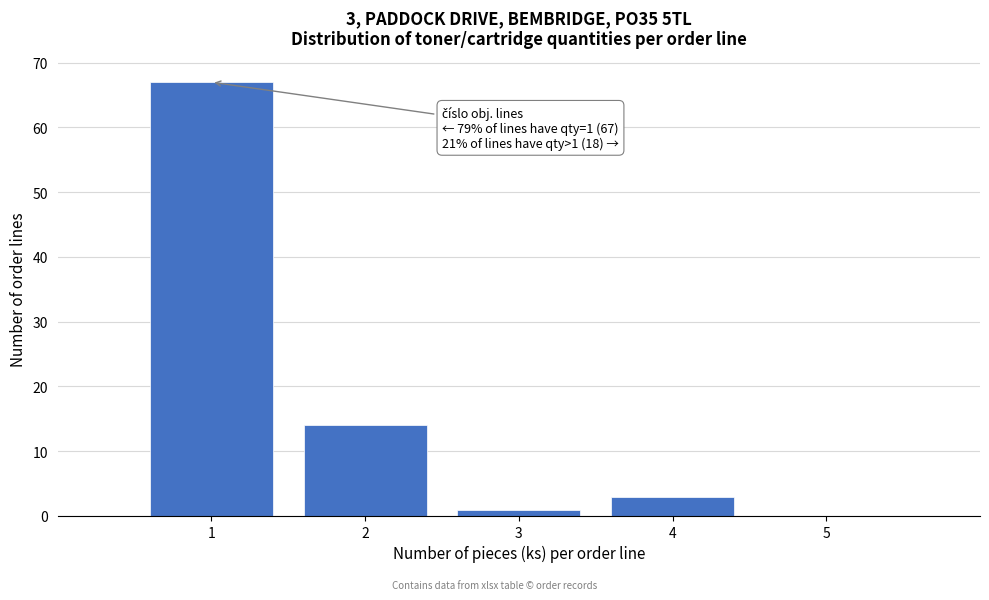

Which range on the x-axis has the tallest bar?

0.5 to 1.5